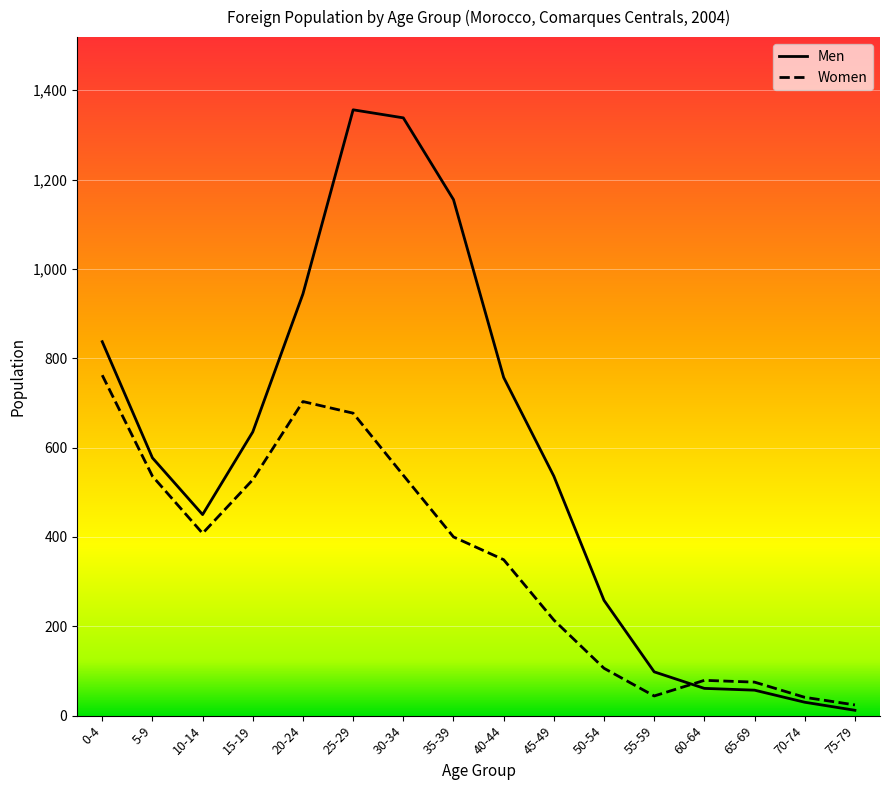

The Men series shows 344 at 50-54. True or false?

False